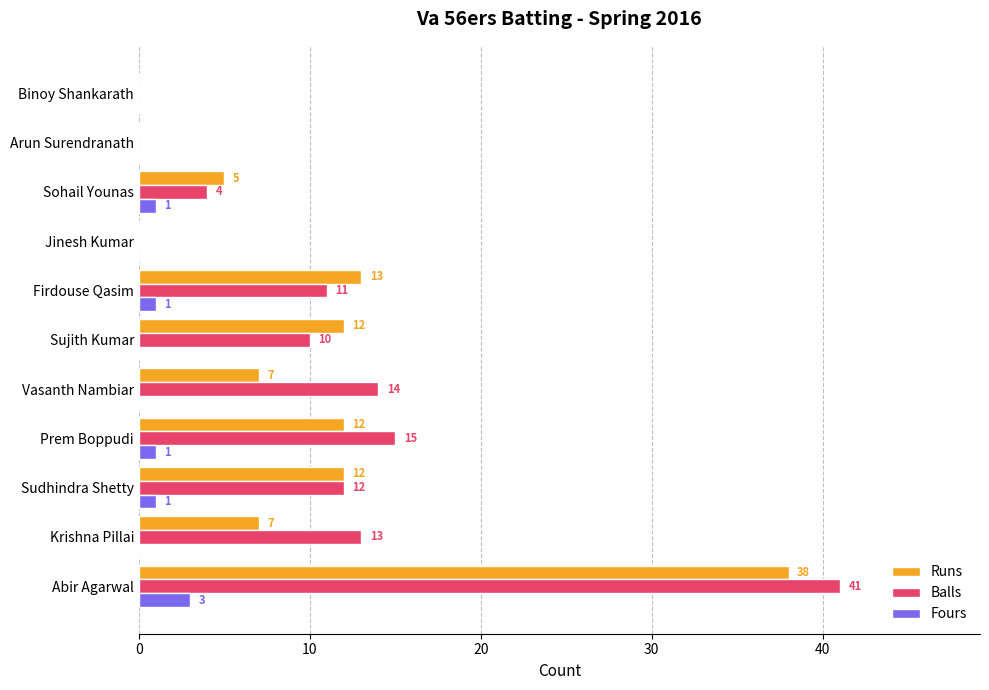

Which series has the largest range (max minus min)?

Balls